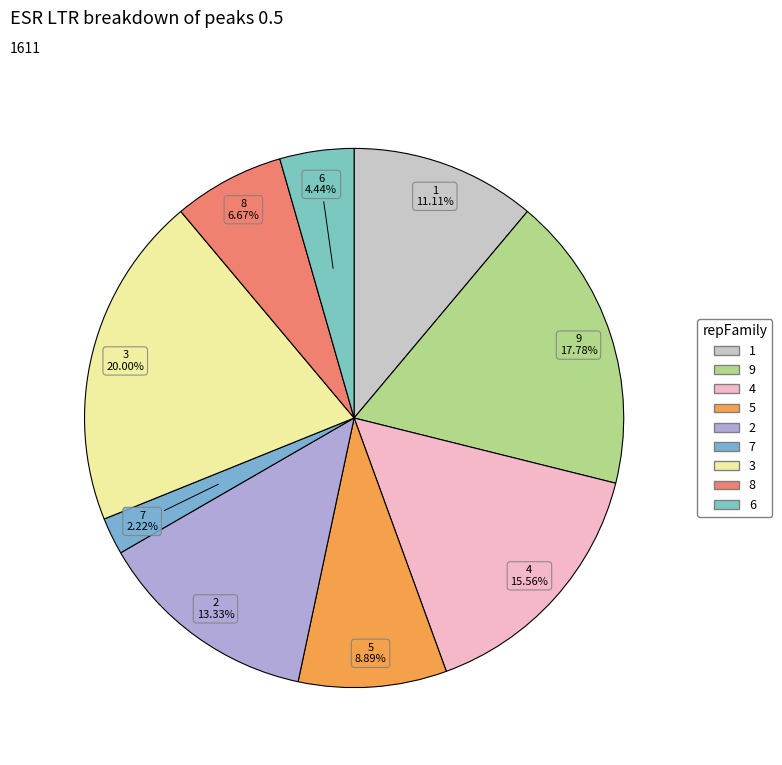

The 1 slice represents 11% of the pie. True or false?

True